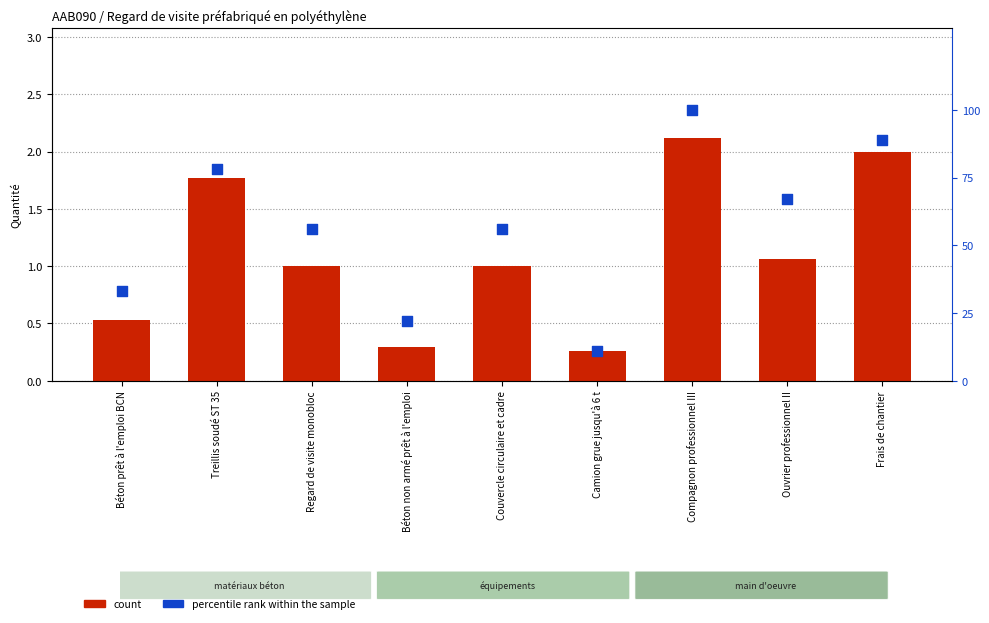

Which series reaches the minimum Y coordinate?

count